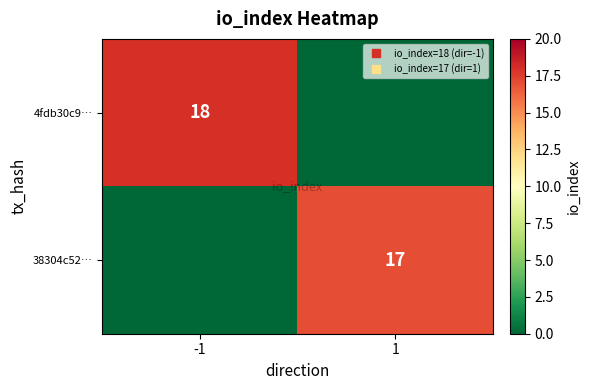

List the series in order of their overall mean, lowest first.

38304c52…, 4fdb30c9…